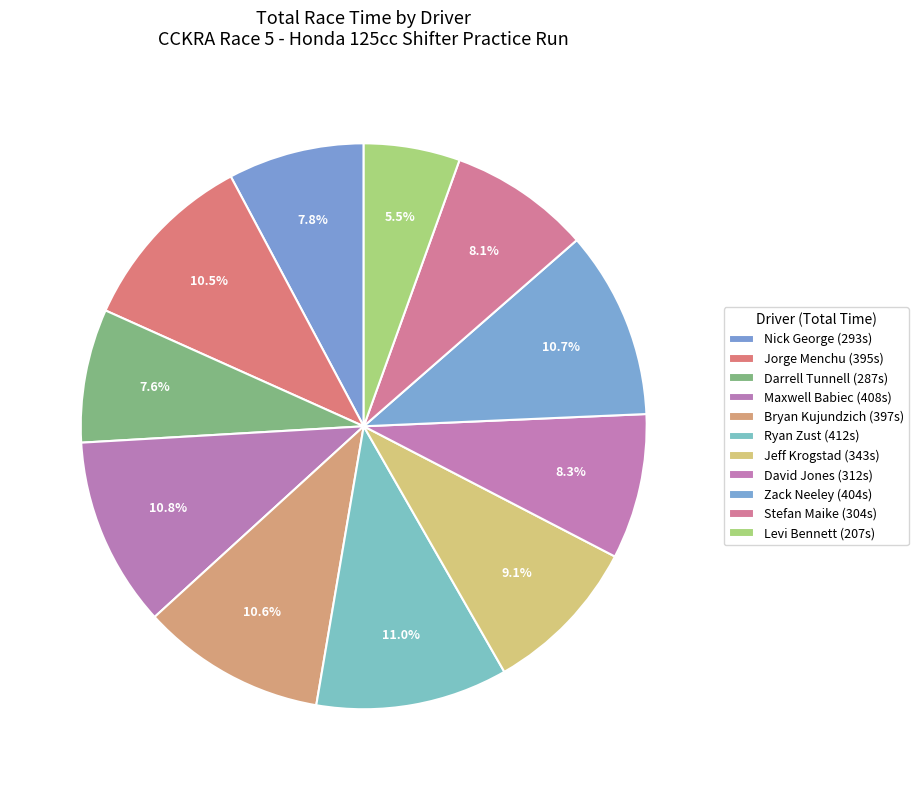

How many segments does this pie chart have?

11